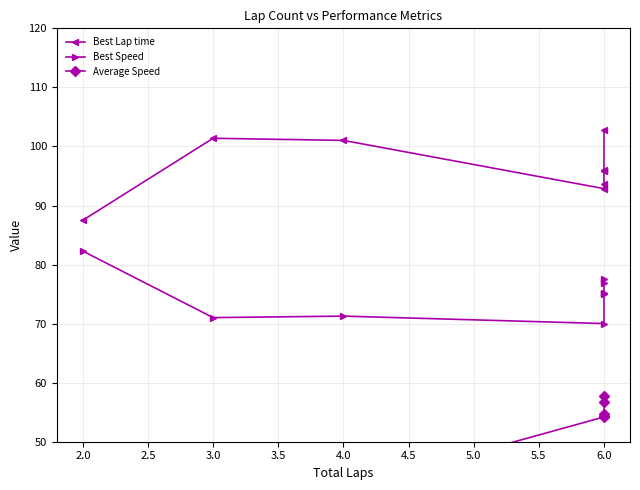

How many interior local valleys does the Average Speed series have?

1